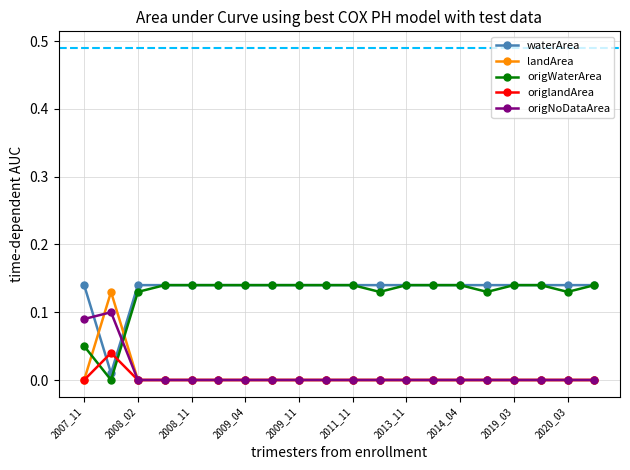

At how many categories does at least one series exceed 0?

20